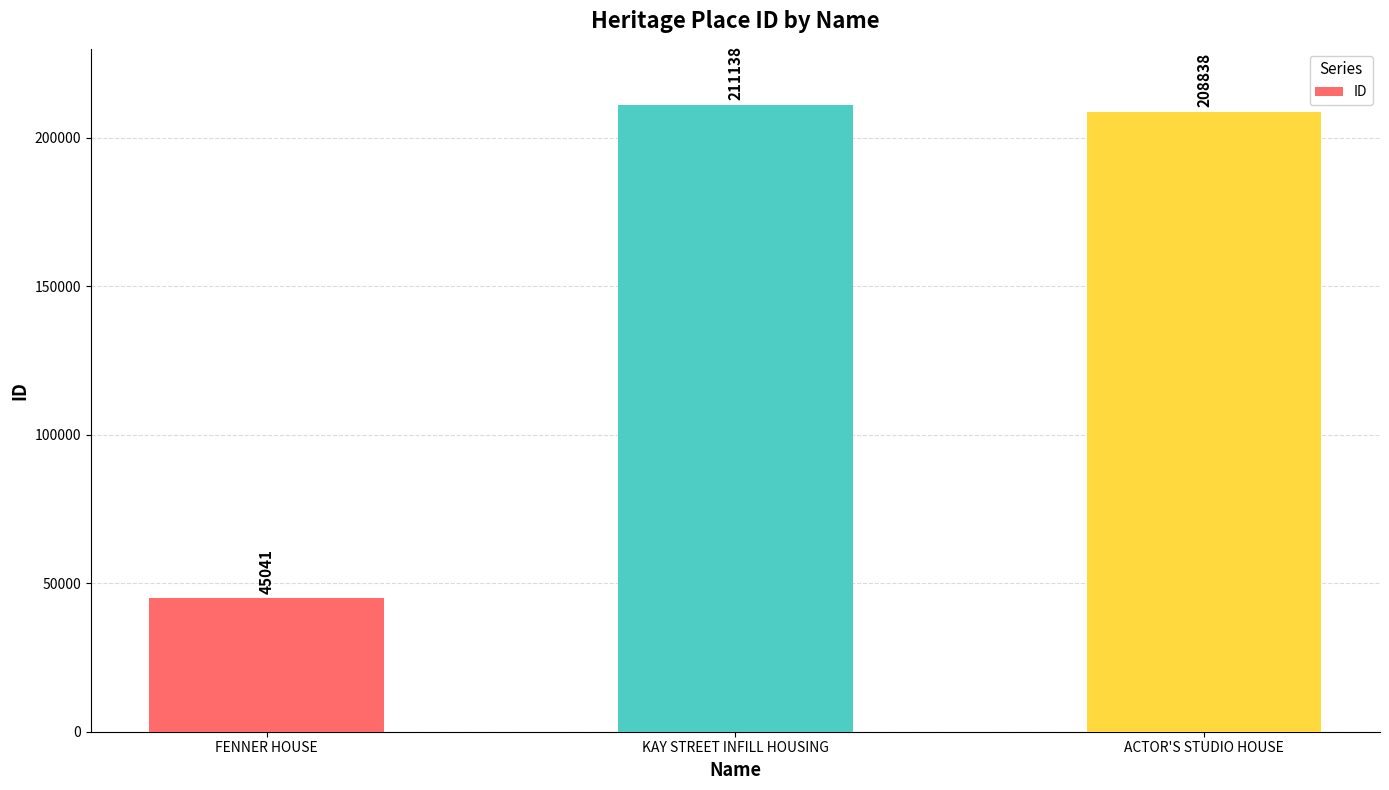

The chart shows a value of 302252 at KAY STREET INFILL HOUSING. True or false?

False